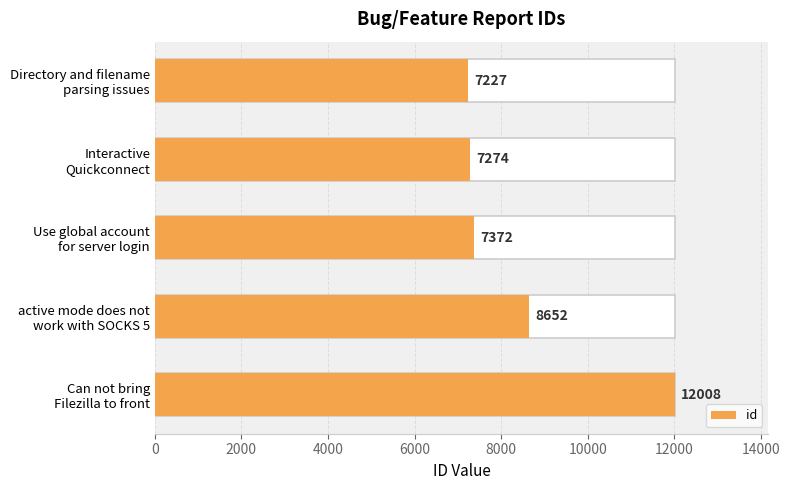

What is the smallest value displayed?

7227